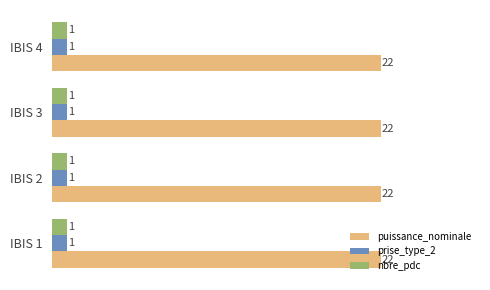

What is the spread (max minus min) of values at IBIS 1?

21